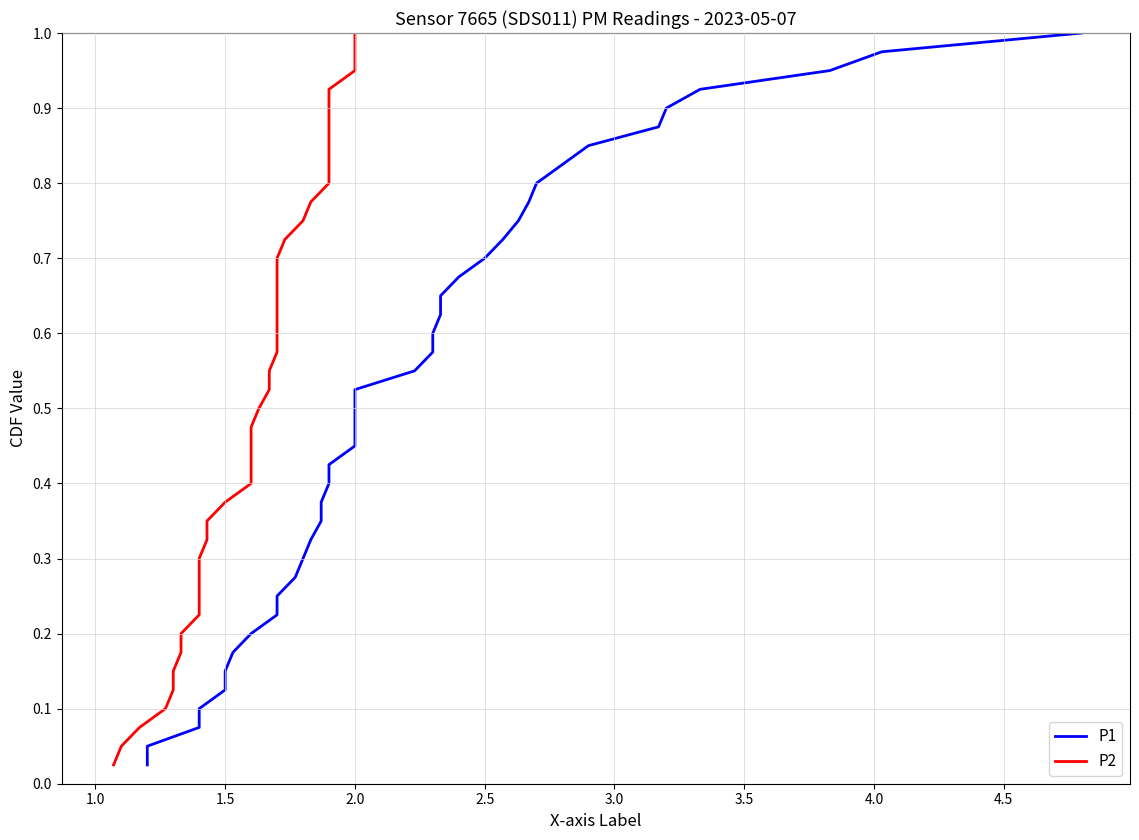

What is the average value of the P1 series?

0.5